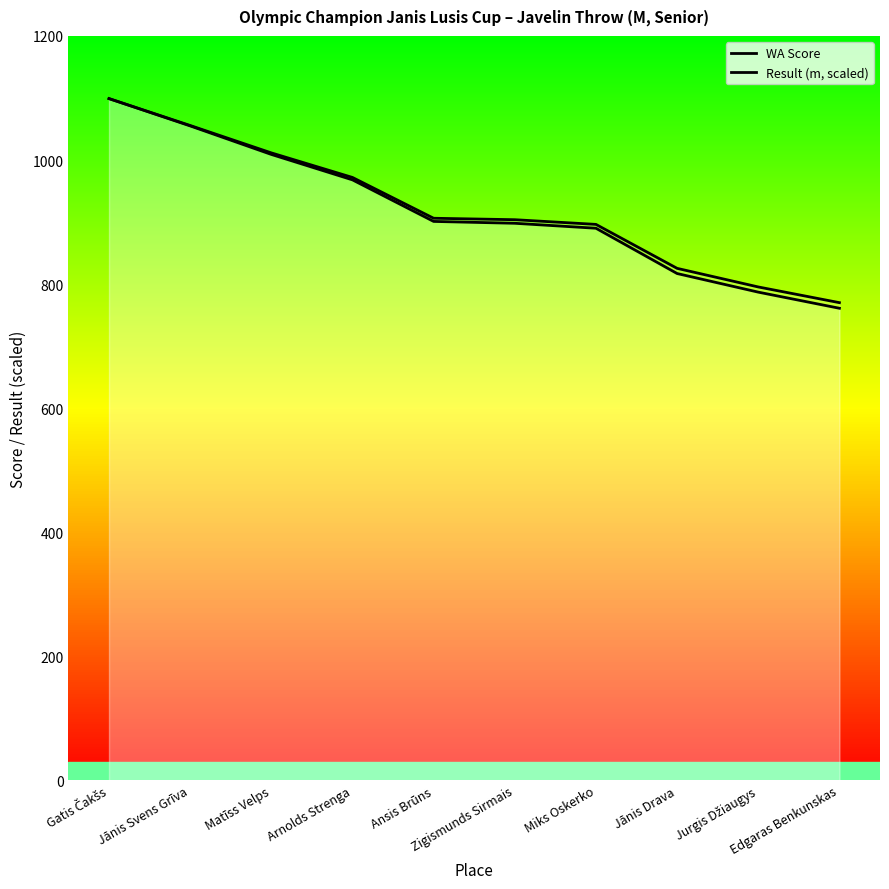

Rank the series by their average value, from highest to lowest.

Result (m, scaled), WA Score